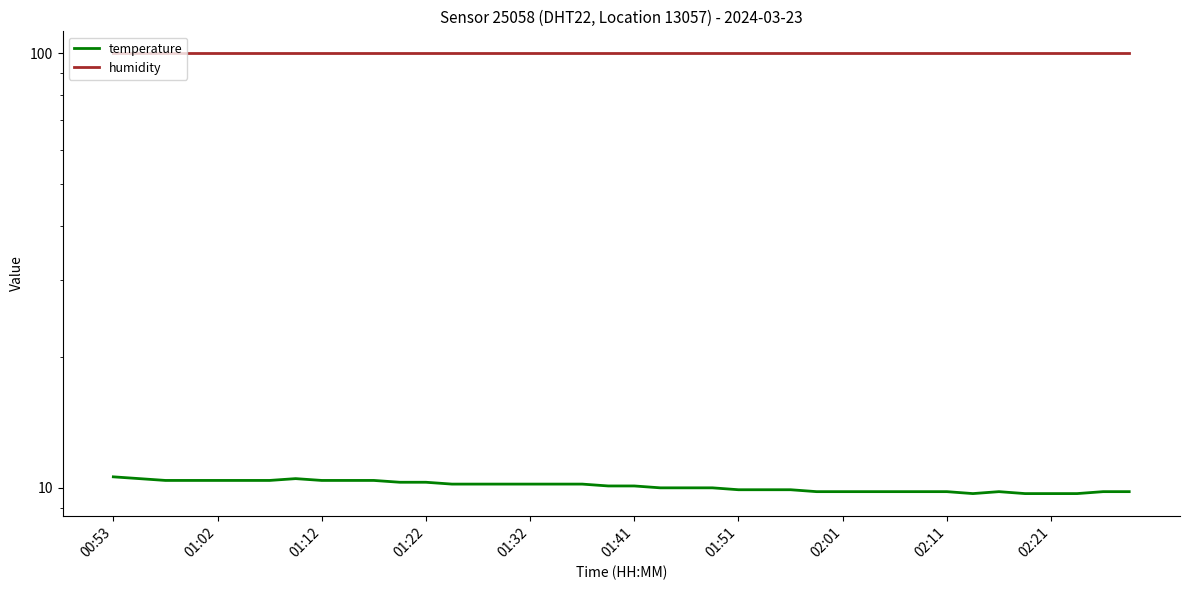

True or false: temperature and humidity cross at least once.

False